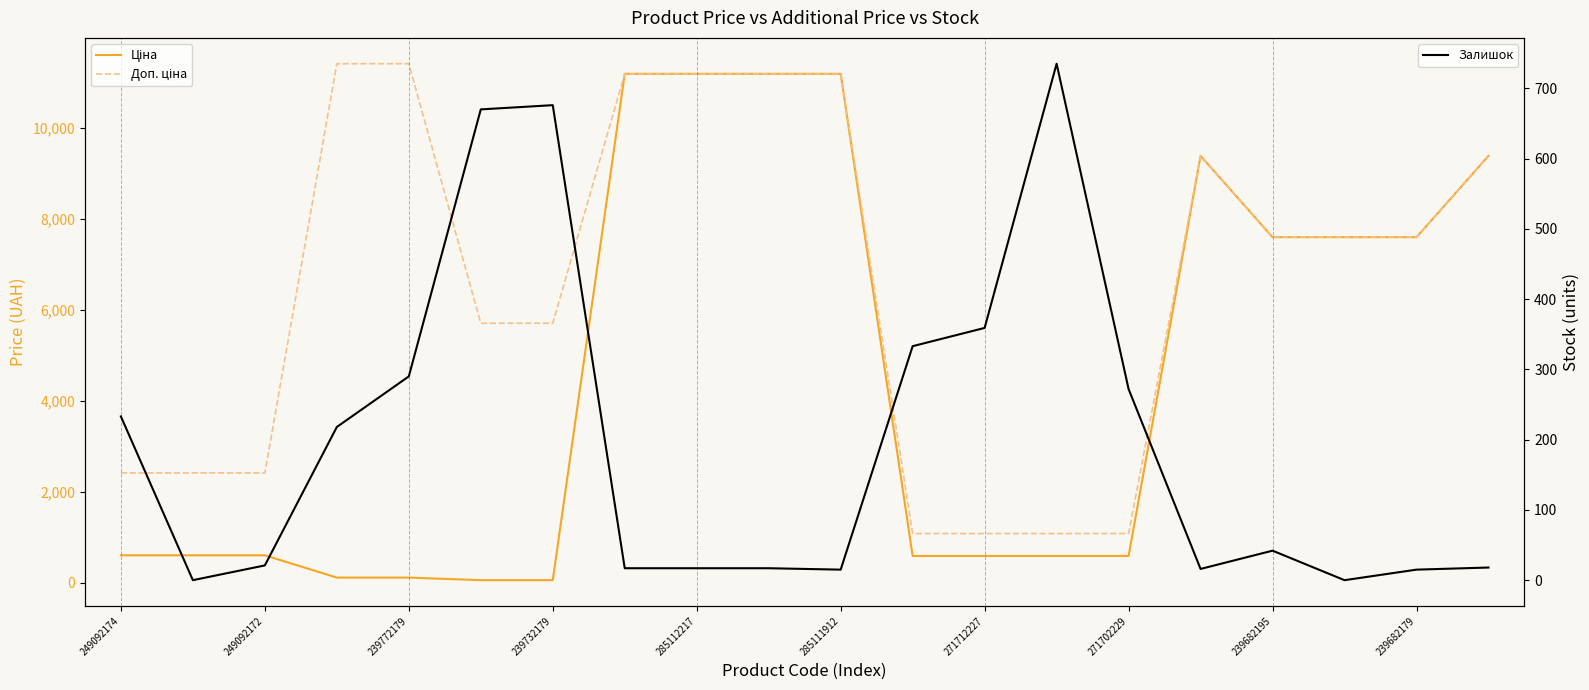

How many series are shown in this chart?

3